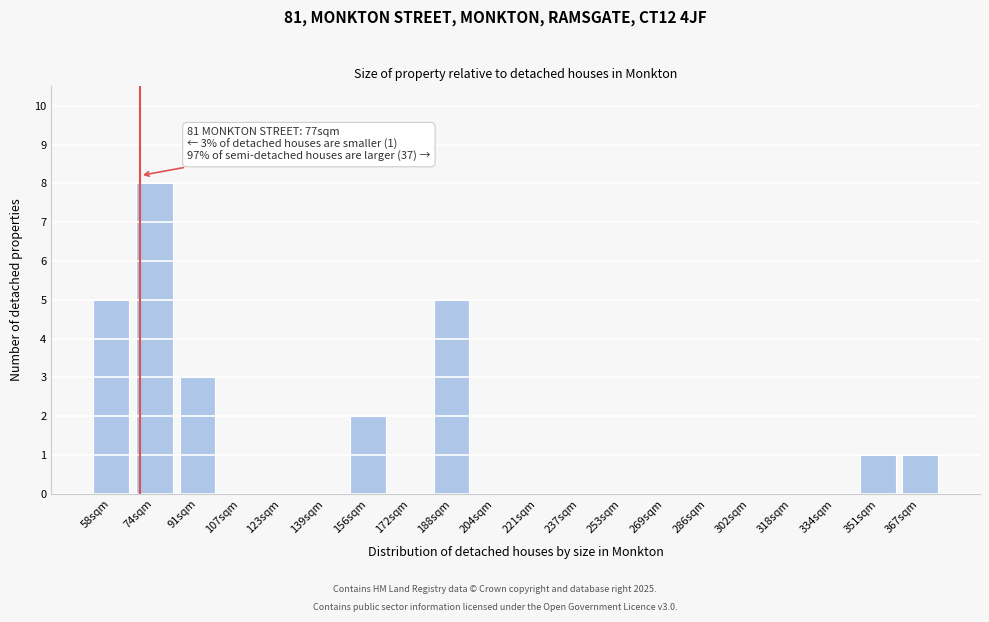

Reading left to right, extract all data points from this chart.

58sqm=5	74sqm=8	91sqm=3	107sqm=0	123sqm=0	139sqm=0	156sqm=2	172sqm=0	188sqm=5	204sqm=0	221sqm=0	237sqm=0	253sqm=0	269sqm=0	286sqm=0	302sqm=0	318sqm=0	334sqm=0	351sqm=1	367sqm=1